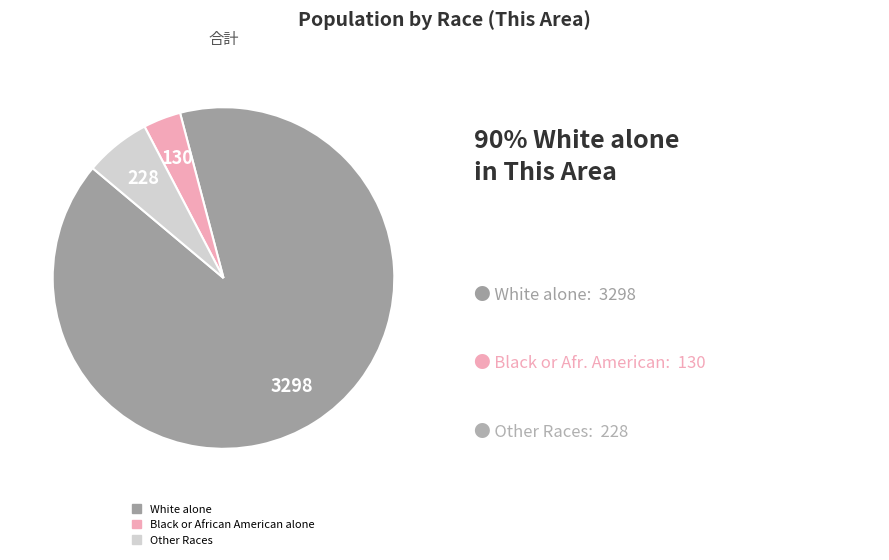

Does any single category account for the majority?

Yes